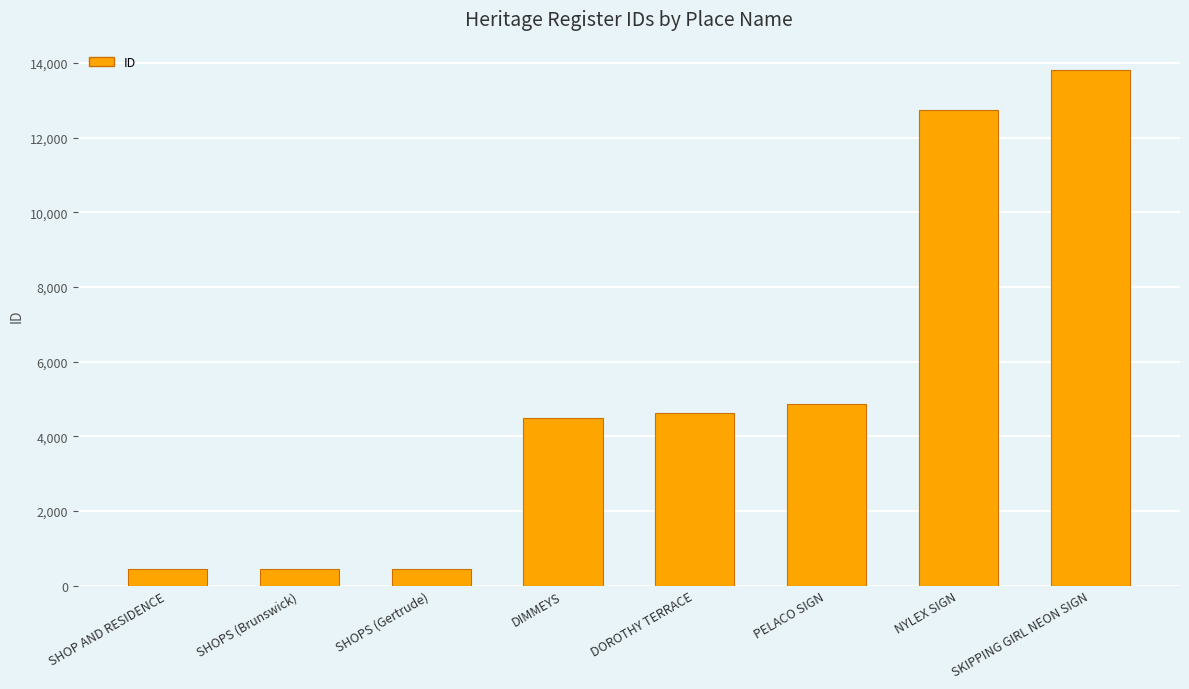

Count the number of categories in the chart.

8